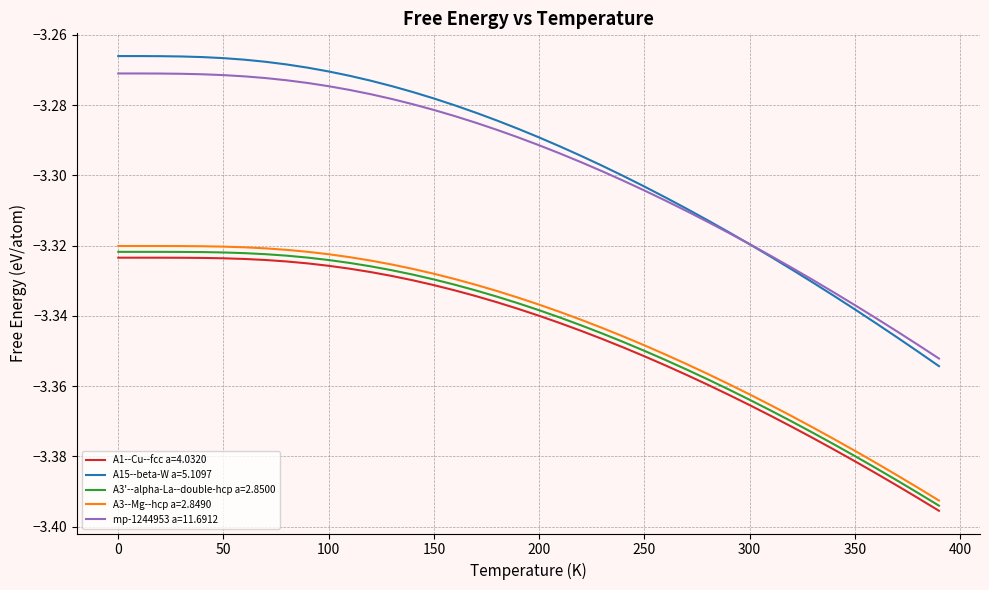

True or false: mp-1244953 a=11.6912 and A3'--alpha-La--double-hcp a=2.8500 cross at least once.

False